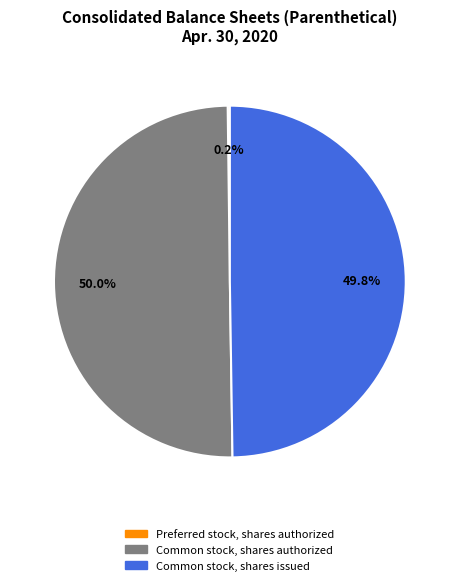

True or false: Common stock, shares issued accounts for 50% of the total.

True